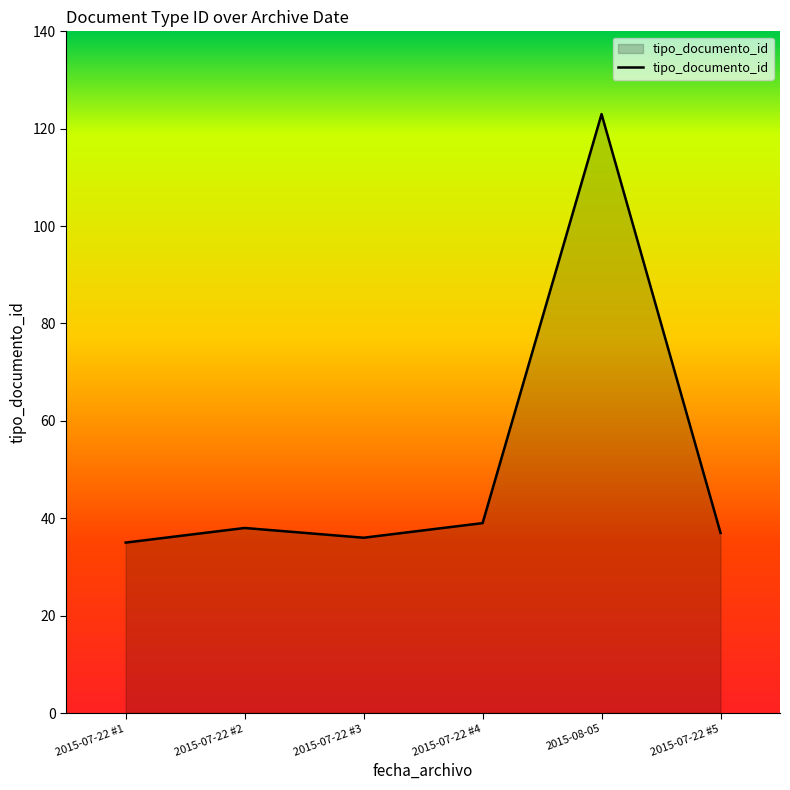

Approximately how many times larger is the value at 2015-07-22 #2 compared to 2015-07-22 #5?

1.0